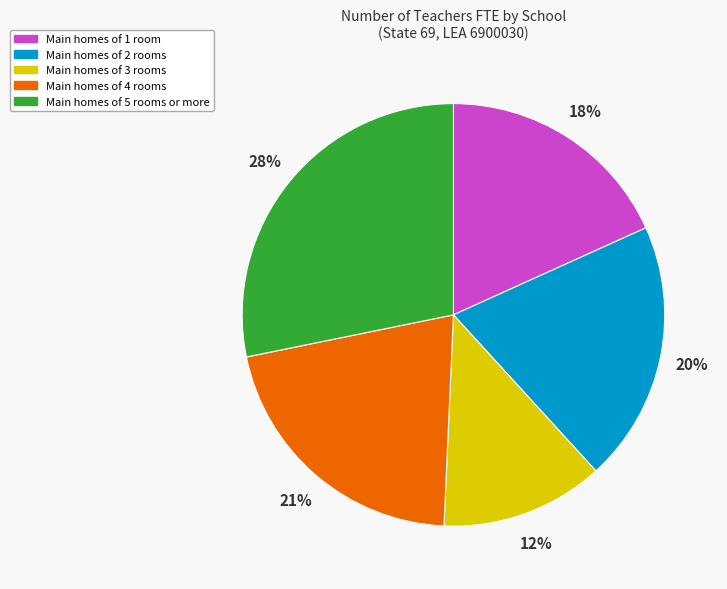

Does any single category account for the majority?

No